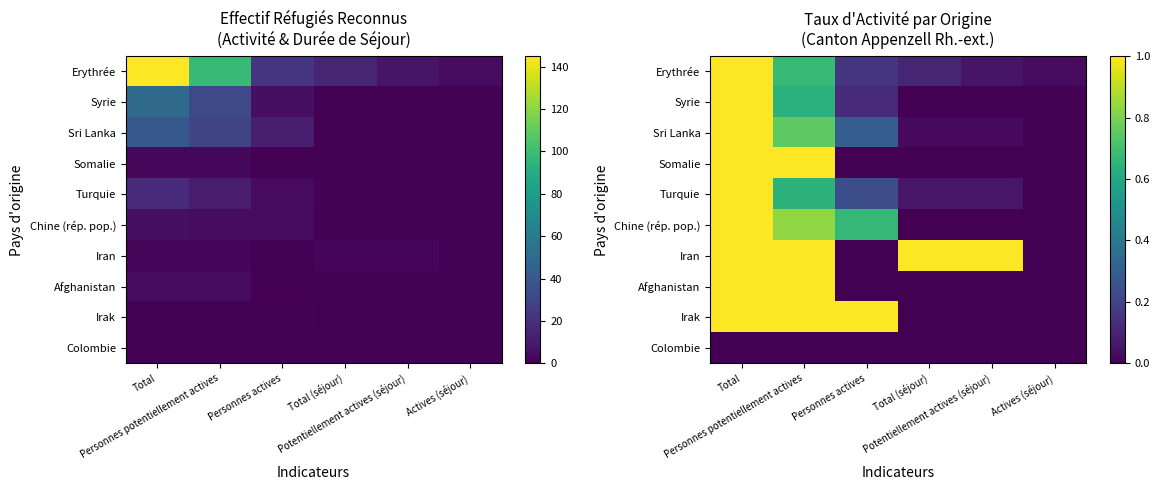

Which has a higher value, Total or Personnes actives?

Total